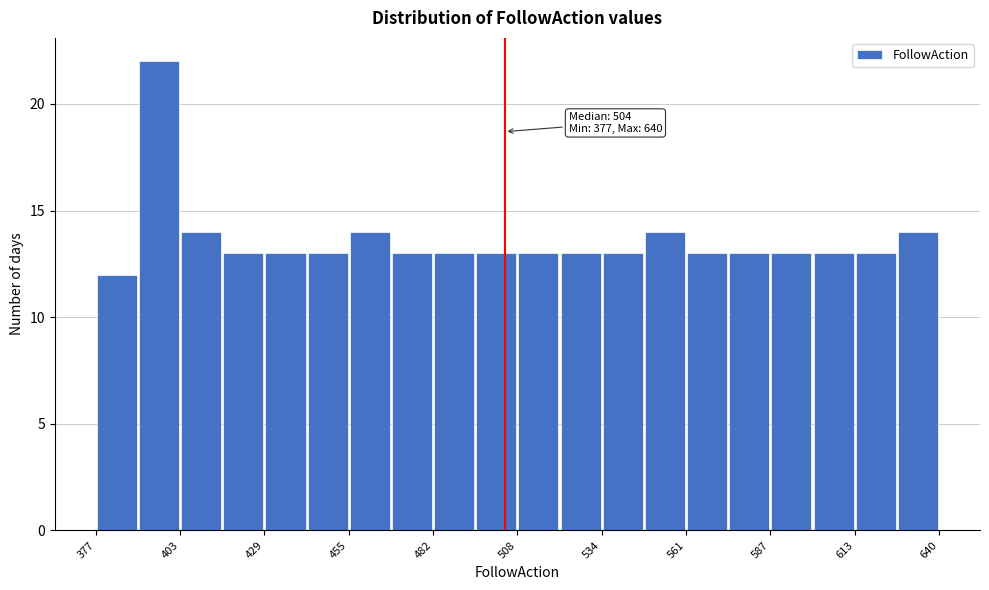

Read against the x-axis, roughly where is the centre of the tallest bar?

395